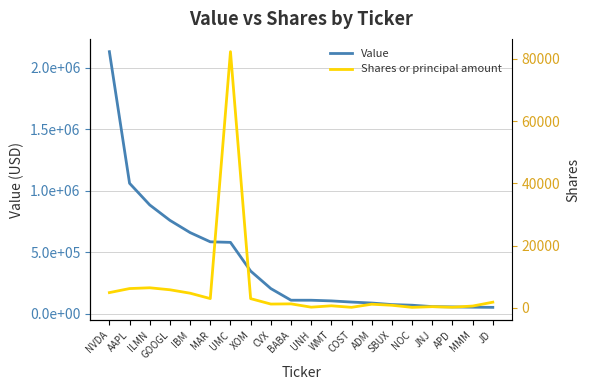

What are all the series names shown in the legend?

Value, Shares or principal amount